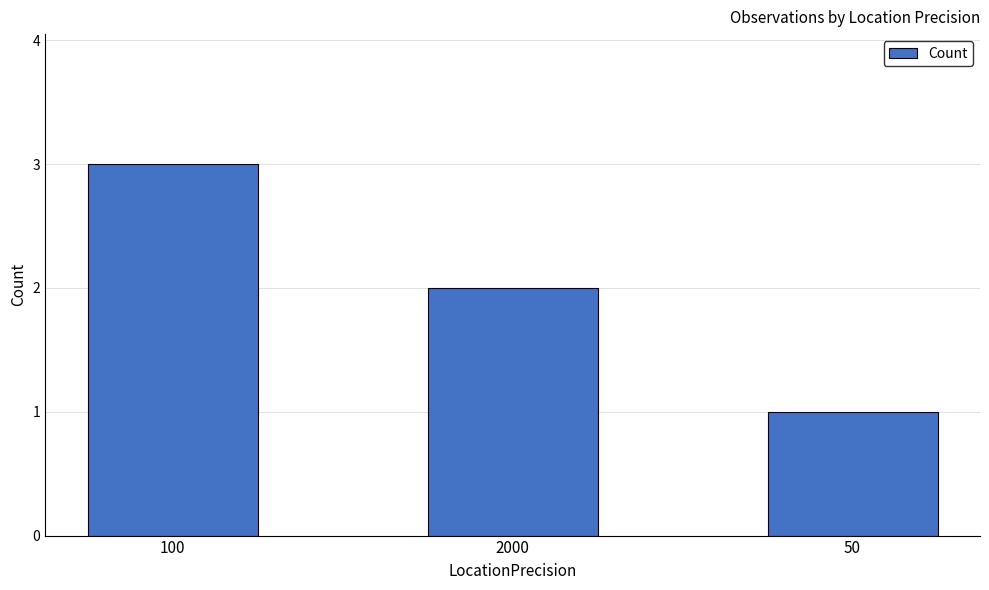

Reading left to right, transcribe all the data shown in this chart.

3	2	1